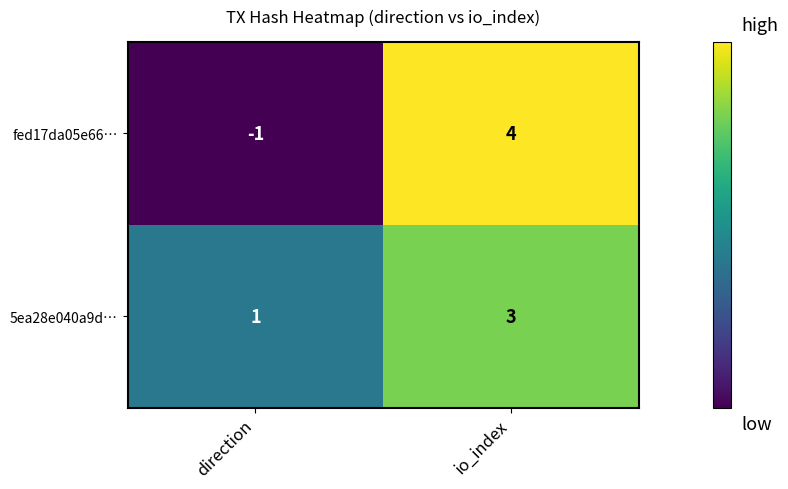

What is the difference between the fed17da05e66… values at direction and io_index?

5